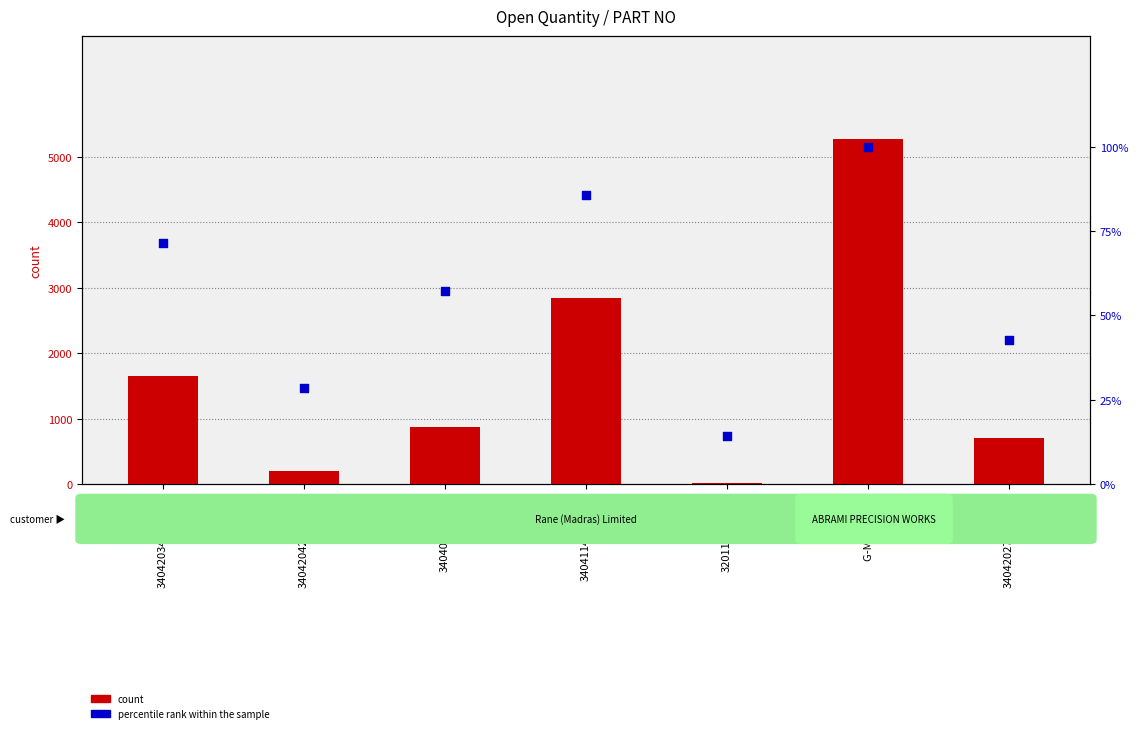

Which series reaches the maximum Y coordinate?

count